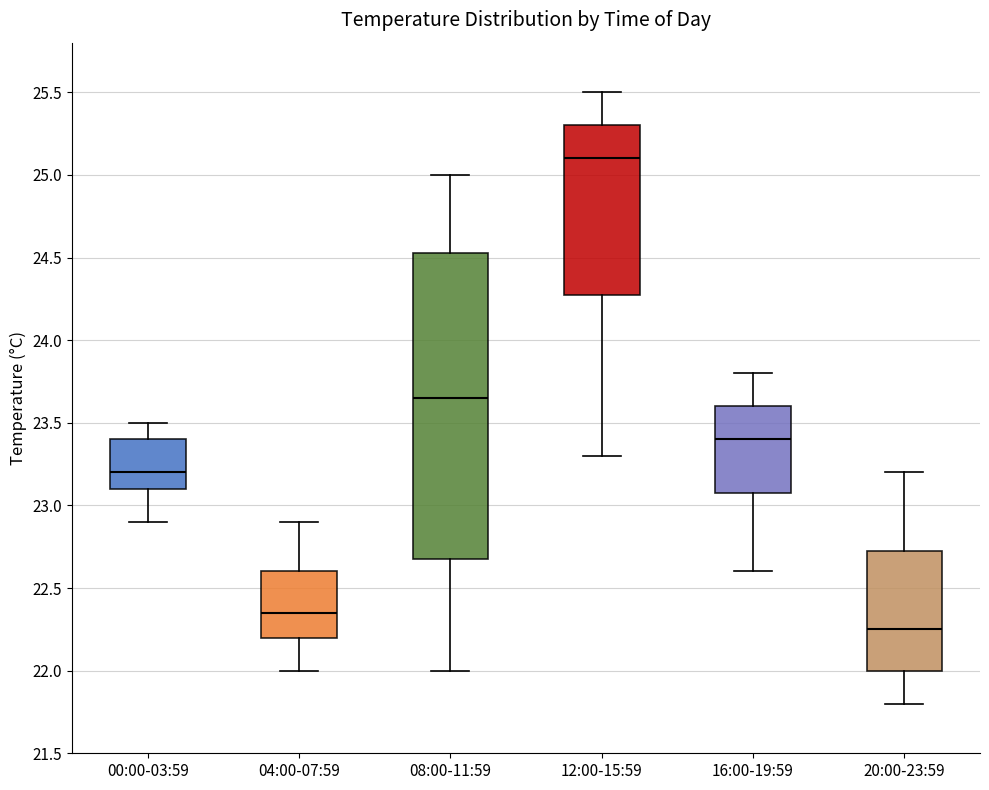

Where does the median line of the box for 04:00-07:59 sit on the y-axis? The values are not printed on the chart, so give them approximately, as read against the axis.

22.35